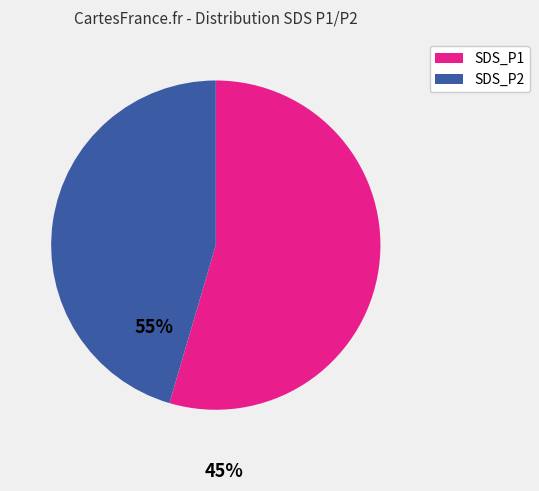

Is there a majority slice in this chart?

Yes